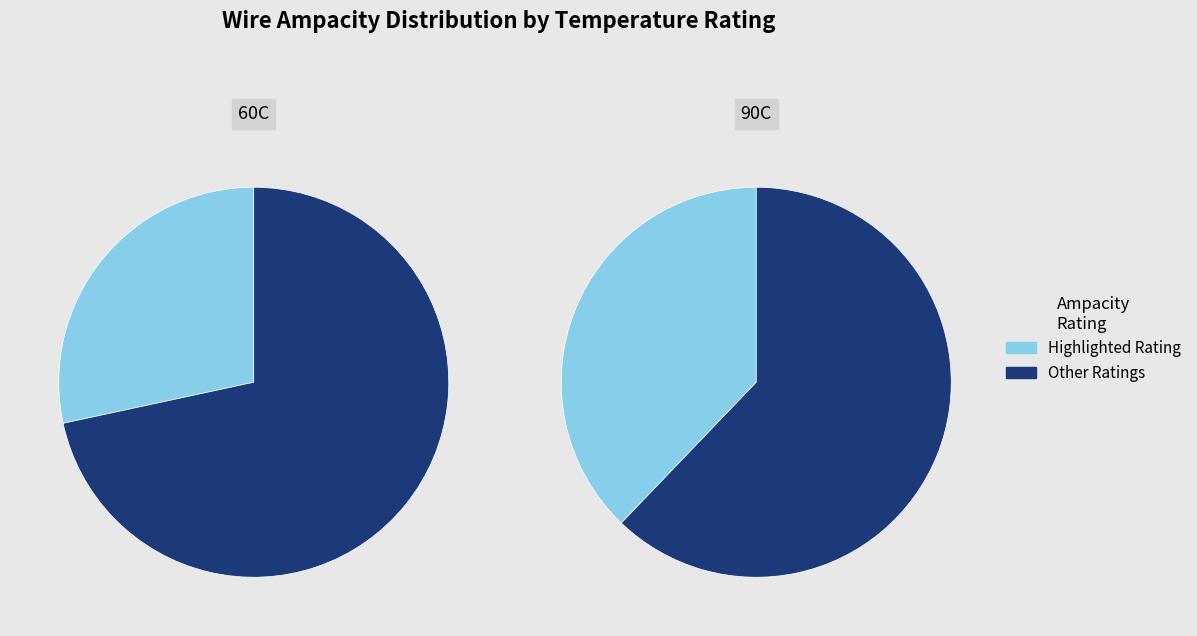

What is the ratio of the value at Allowable Ampacity at 60C to the value at Allowable Ampacity at 90C?

0.8